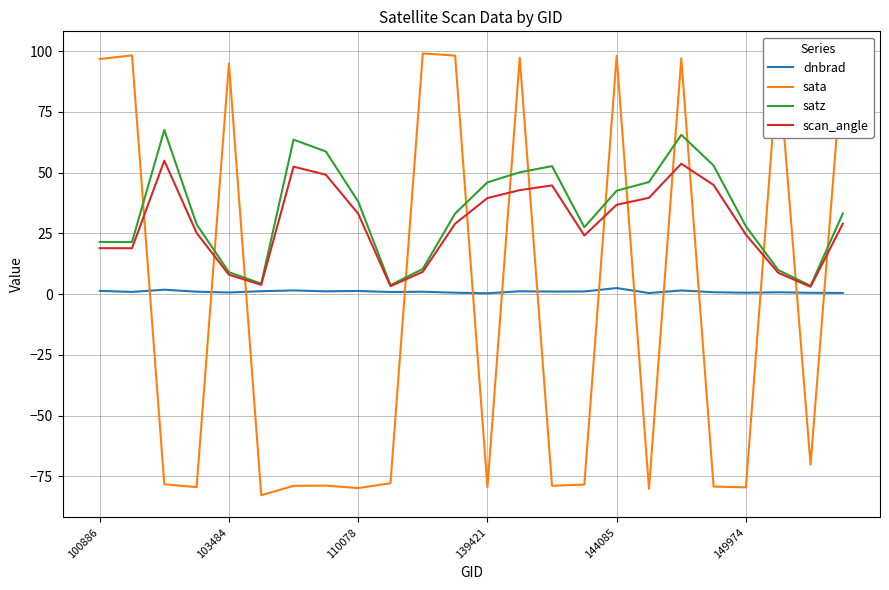

Rank the series by their maximum value, from highest to lowest.

sata, satz, scan_angle, dnbrad